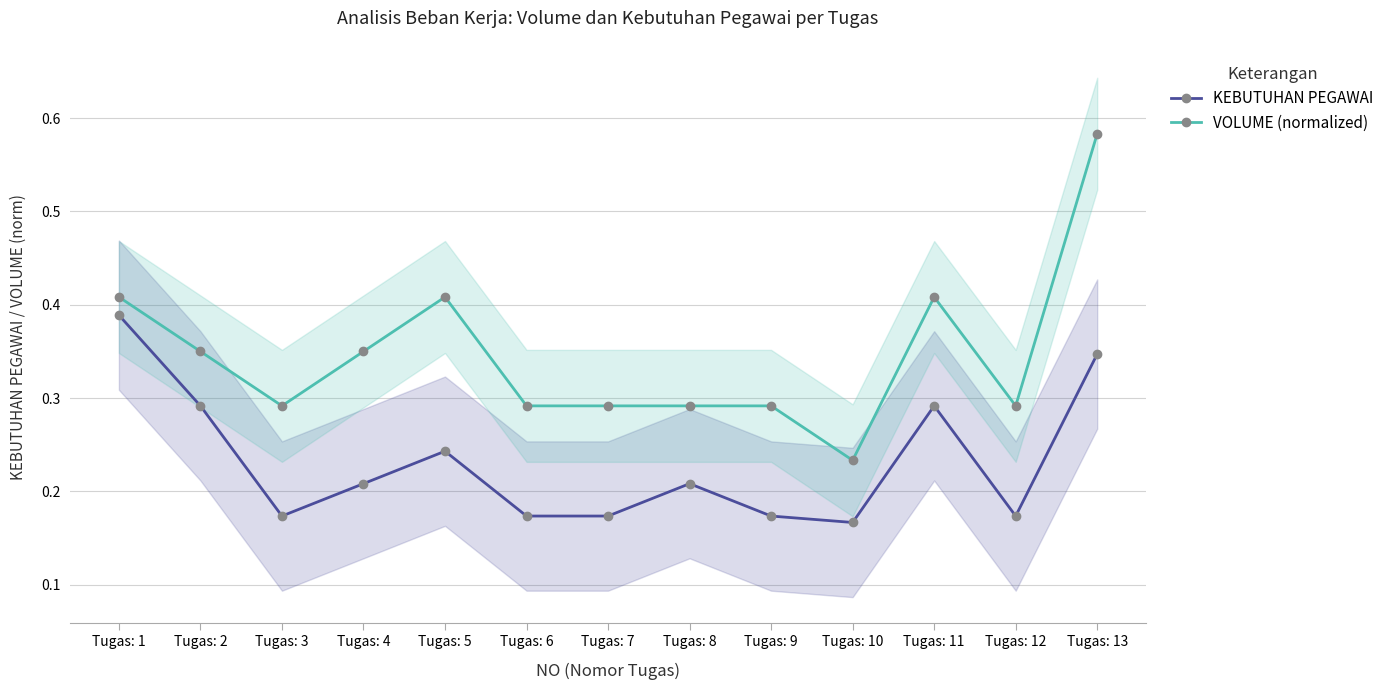

What is the maximum value for VOLUME (normalized)?

0.6